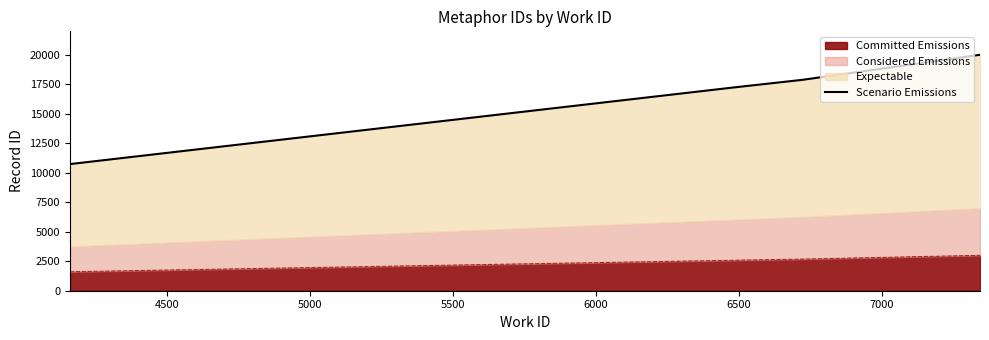

How many values exceed 19988?

4